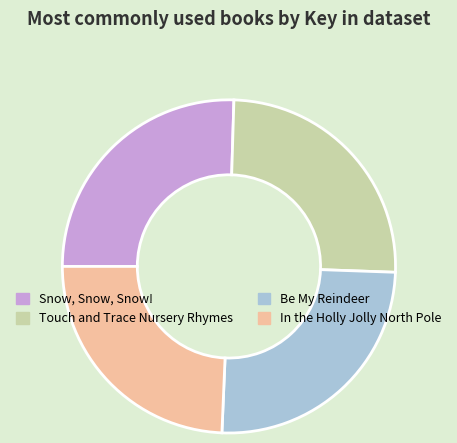

The Be My Reindeer slice represents 36% of the pie. True or false?

False